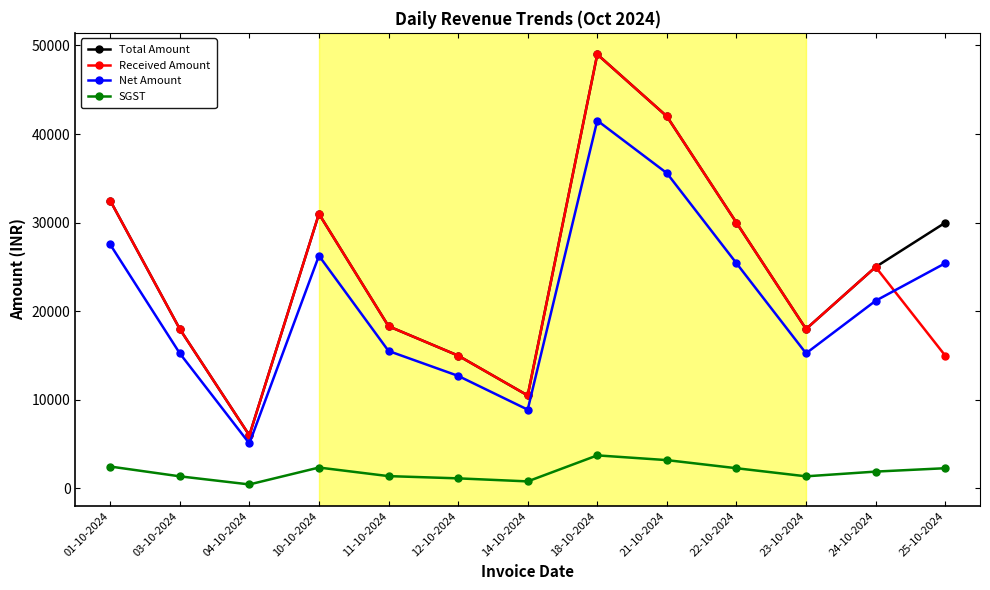

At which category is the sum across all series the highest?

18-10-2024